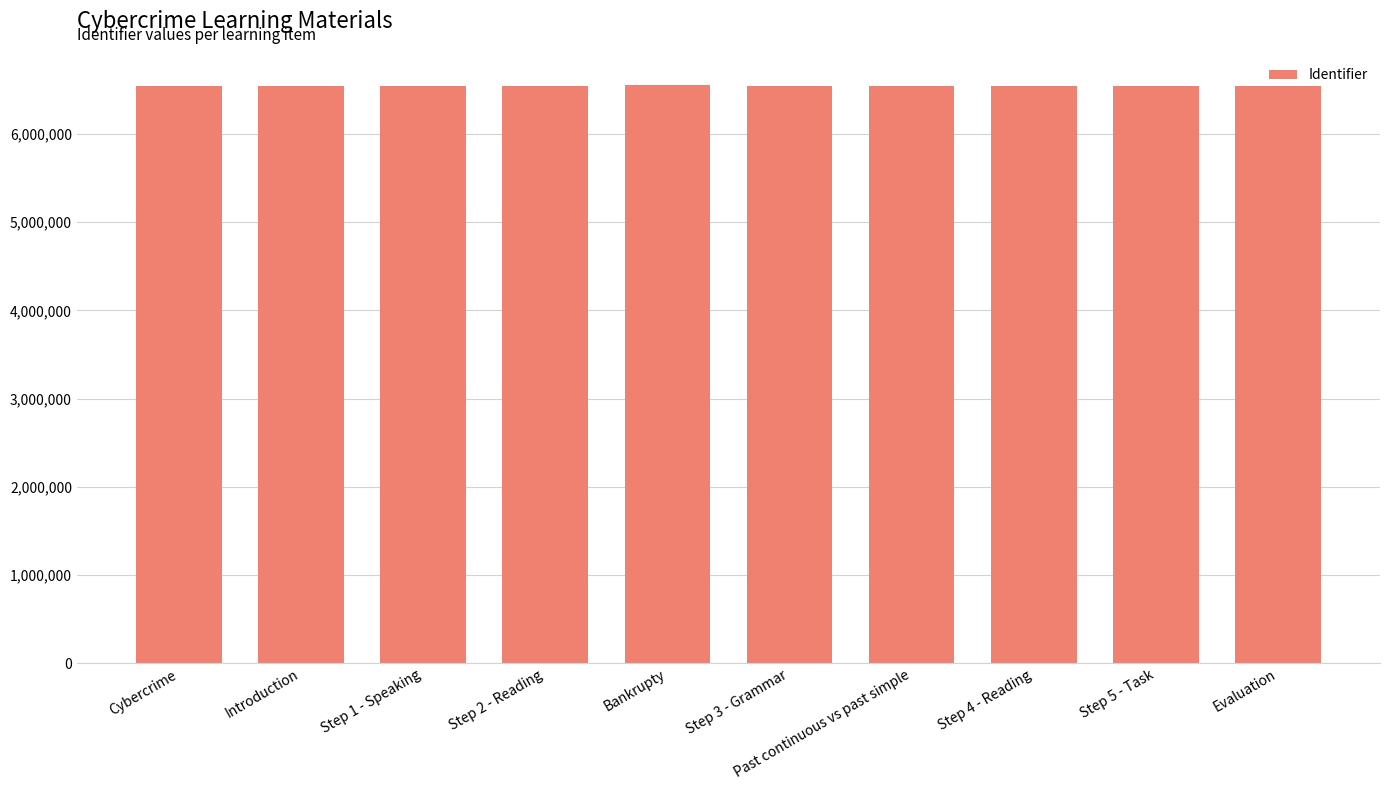

What is the smallest value displayed?

6540741